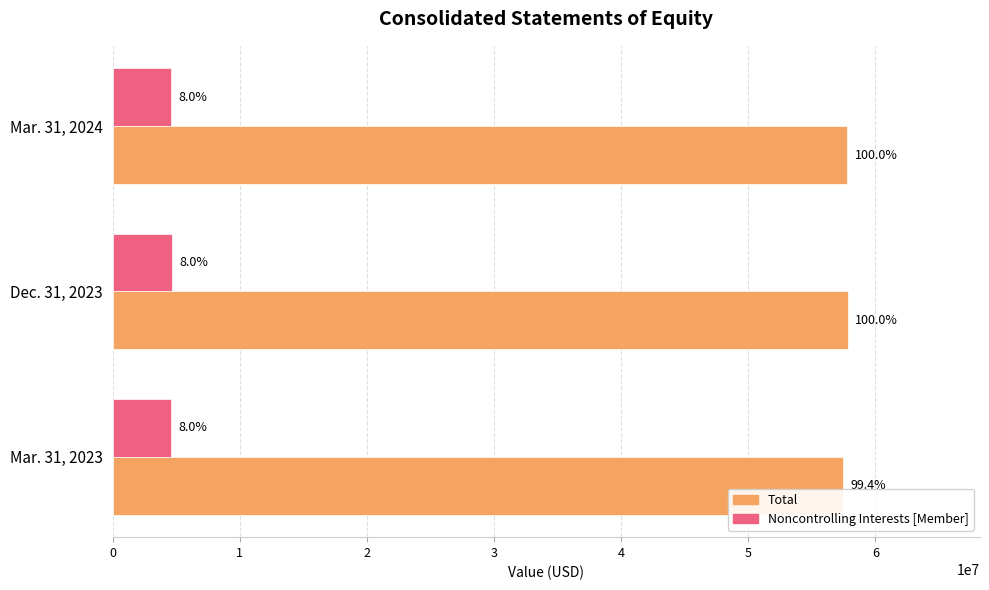

What are all the series names shown in the legend?

Total, Noncontrolling Interests [Member]